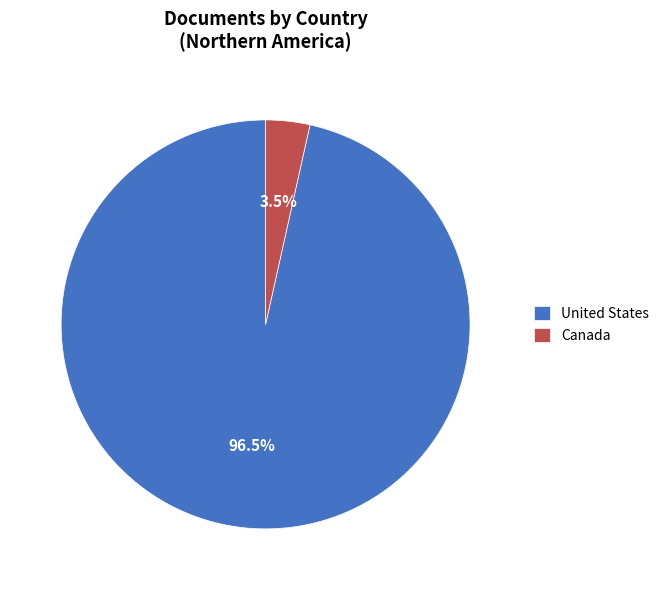

What is the smallest slice in the pie chart?

Canada